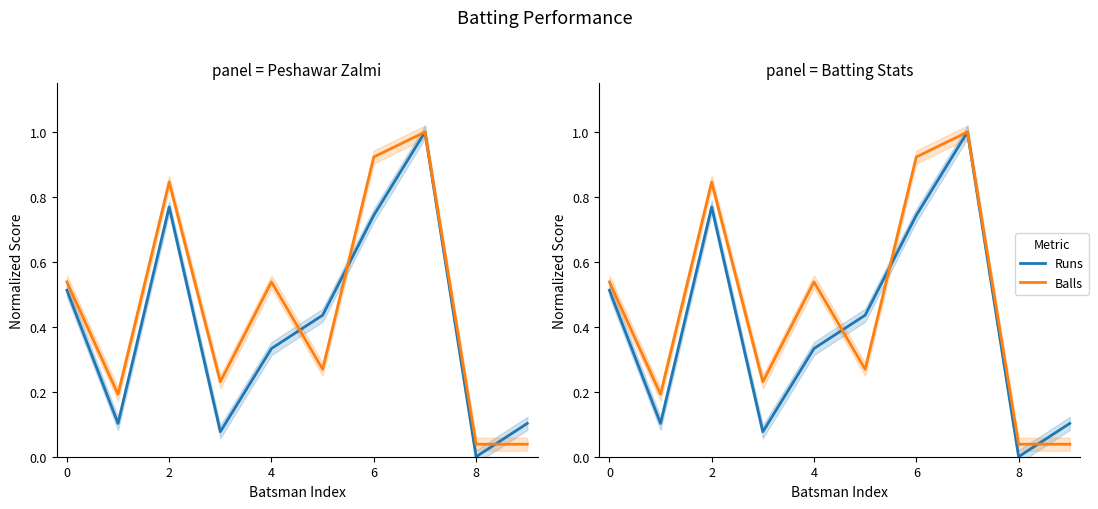

List the series in order of their overall mean, lowest first.

Runs, Balls